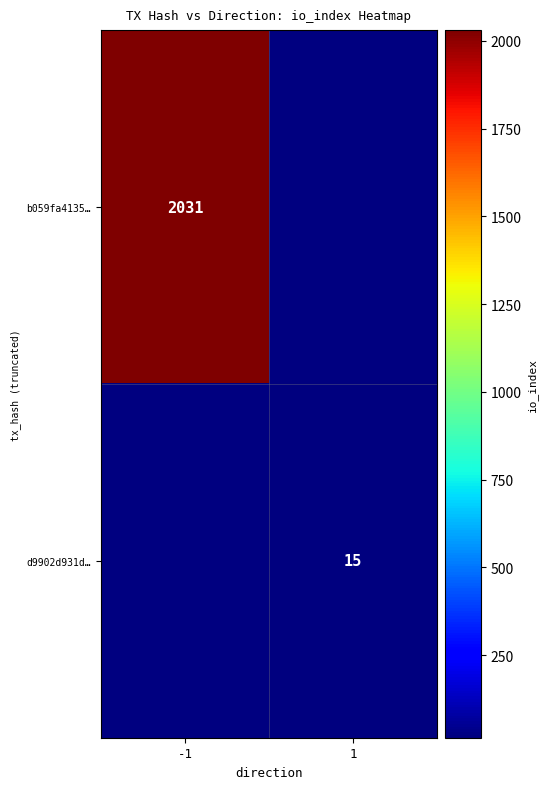

Is it true that d9902d931d… equals 23.8 at 1?

False